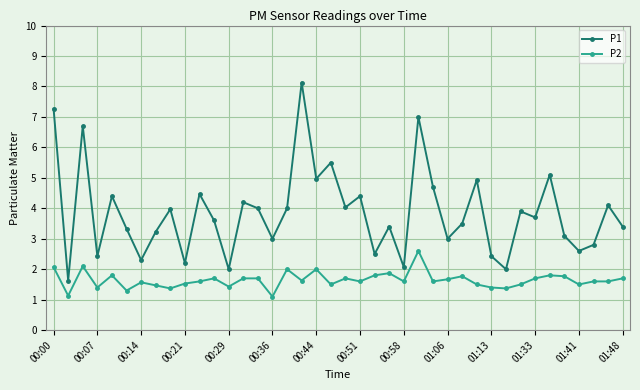

Rank the series by their average value, from lowest to highest.

P2, P1